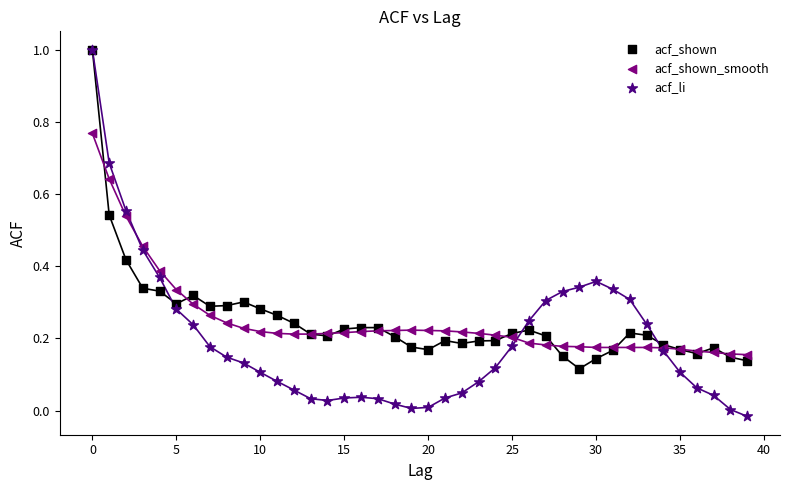

What are all the series names shown in the legend?

acf_shown, acf_shown_smooth, acf_li